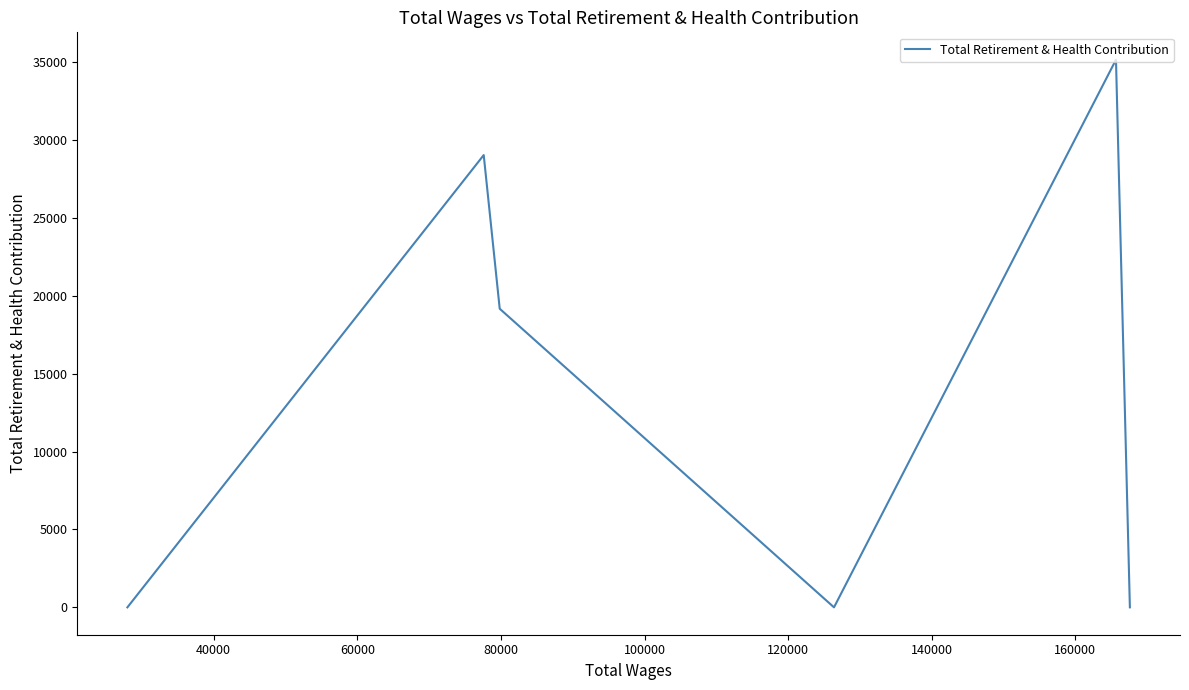

How many series are shown in this chart?

1